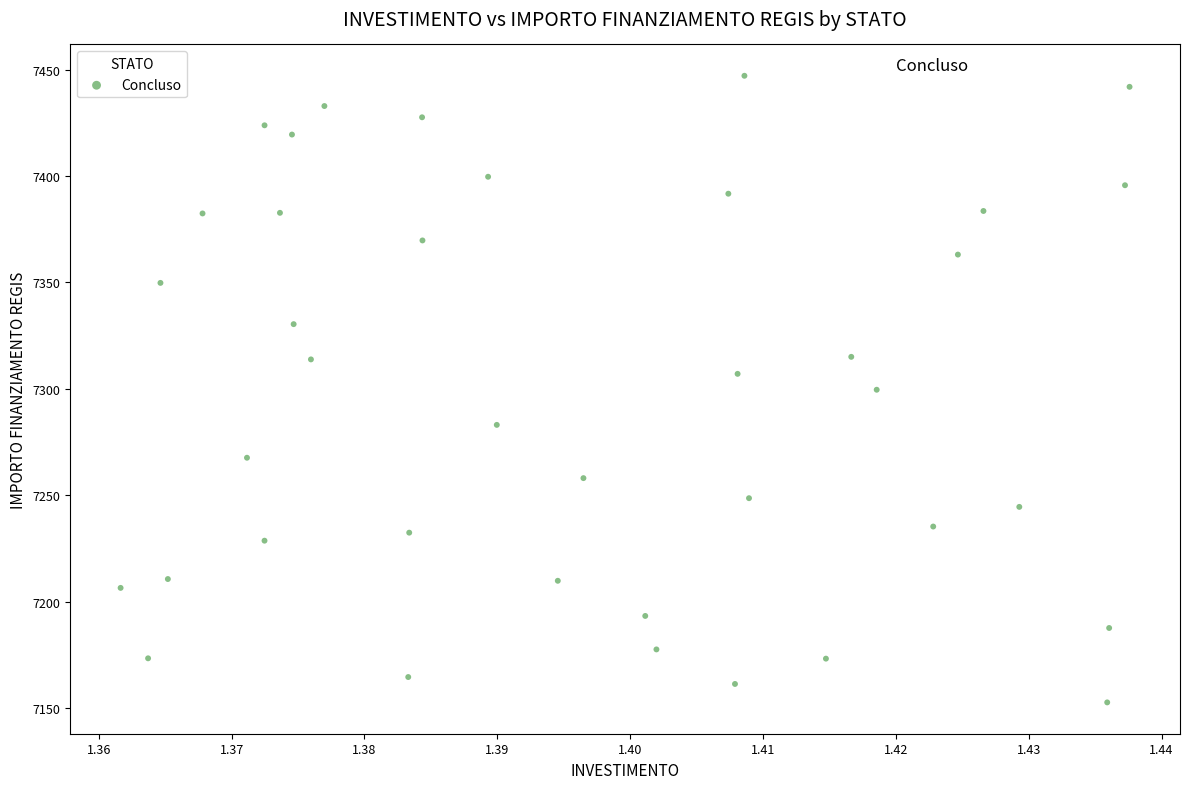

What is the range of Y values (max minus min)?

294.4